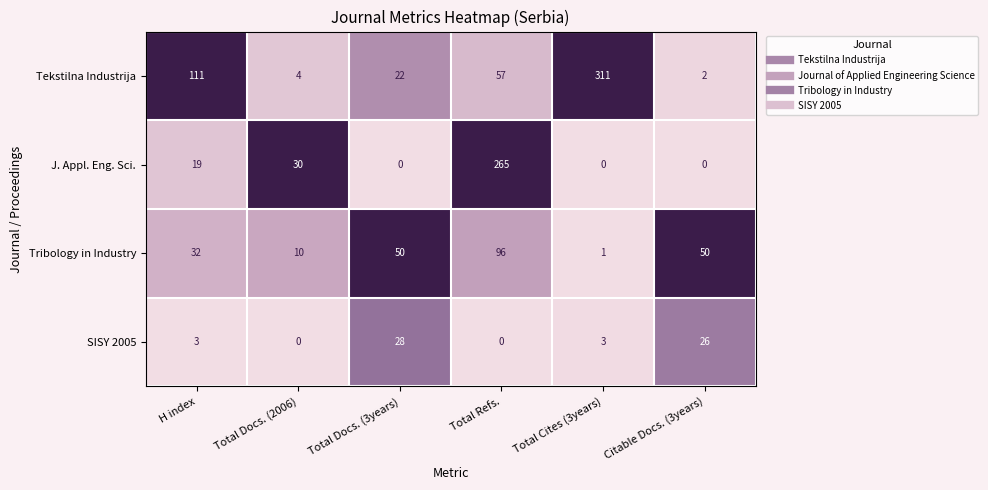

At how many categories does at least one series exceed 0?

6